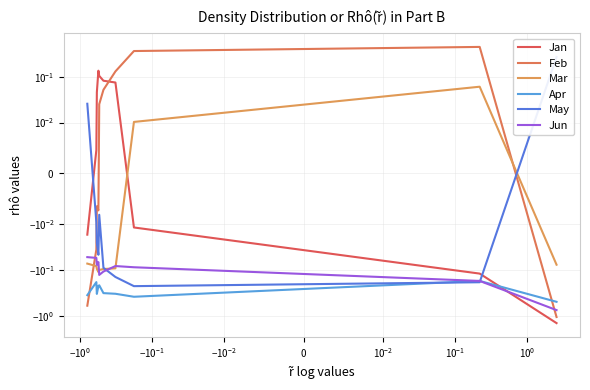

Reading right to left, what are all the values shown in this chart?

Jan: -1.4	-0.1	-0.0	0.1	0.1	0.1	0.1	0.0	0.0	-0.0
Feb: -1.1	0.4	0.4	0.1	0.1	0.0	-0.0	-0.0	-0.0	-0.6
Mar: -0.1	0.1	0.0	-0.1	-0.1	-0.1	-0.1	-0.1	-0.1	-0.1
Apr: -0.5	-0.2	-0.4	-0.3	-0.3	-0.2	-0.2	-0.3	-0.2	-0.4
May: 0.3	-0.2	-0.2	-0.1	-0.1	-0.0	-0.0	-0.0	-0.0	0.0
Jun: -0.7	-0.2	-0.1	-0.1	-0.1	-0.1	-0.1	-0.1	-0.1	-0.1